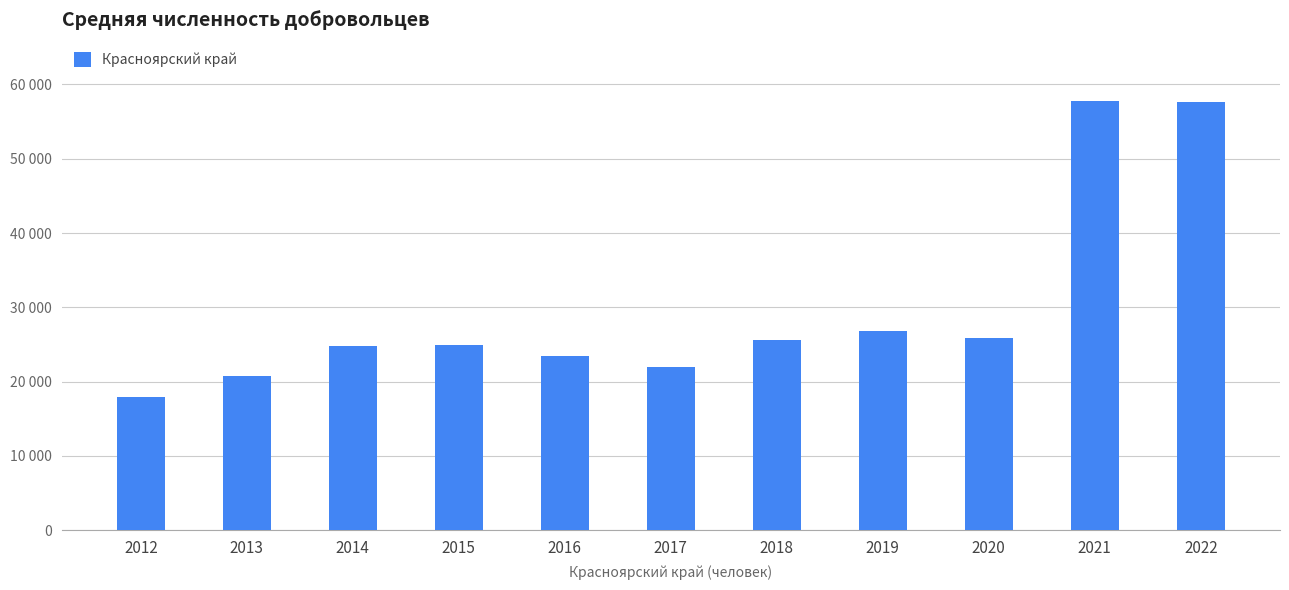

Does the chart contain any negative values?

No